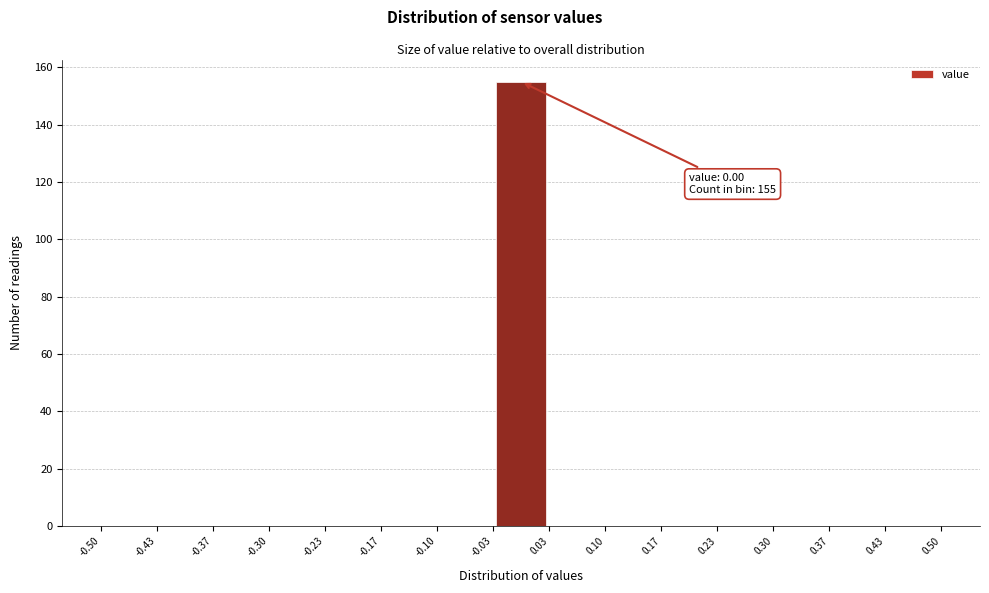

Which range on the x-axis has the tallest bar?

-0.03 to 0.03